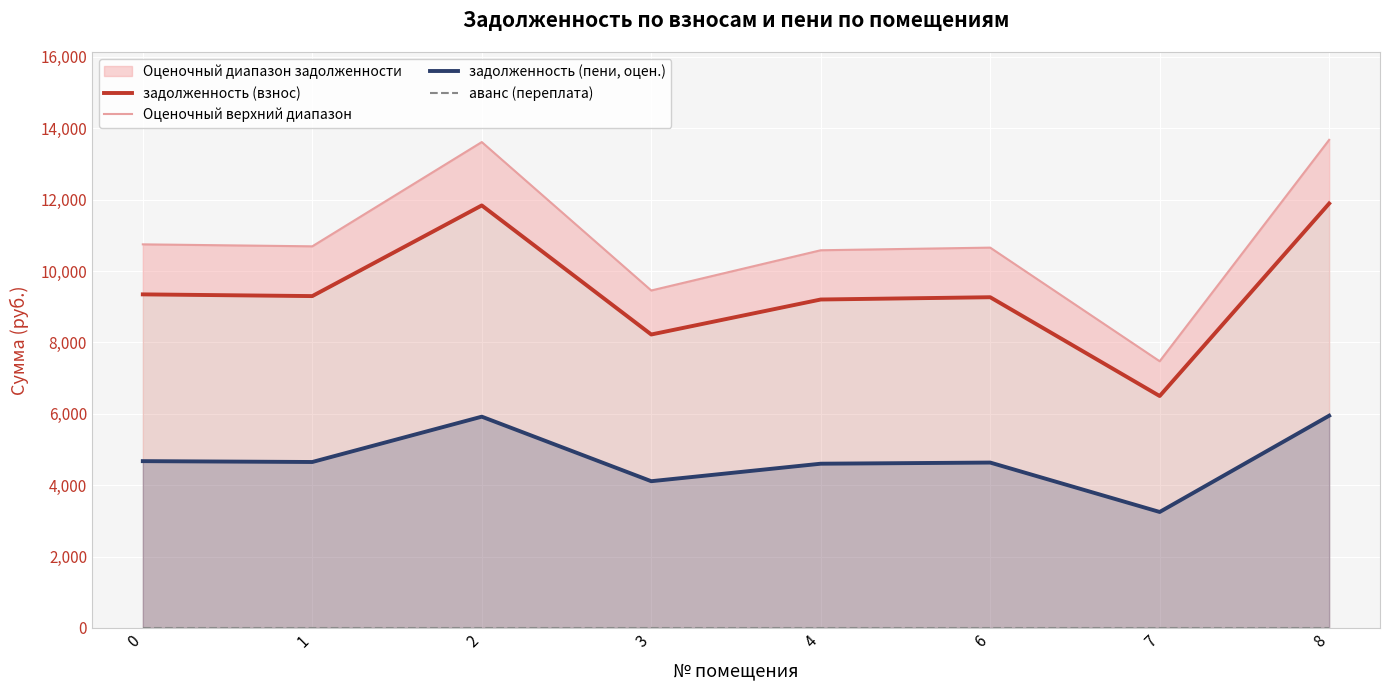

Rank the series at 0 from lowest to highest value.

аванс (переплата), задолженность (пени, оцен.), задолженность (взнос), Оценочный верхний диапазон